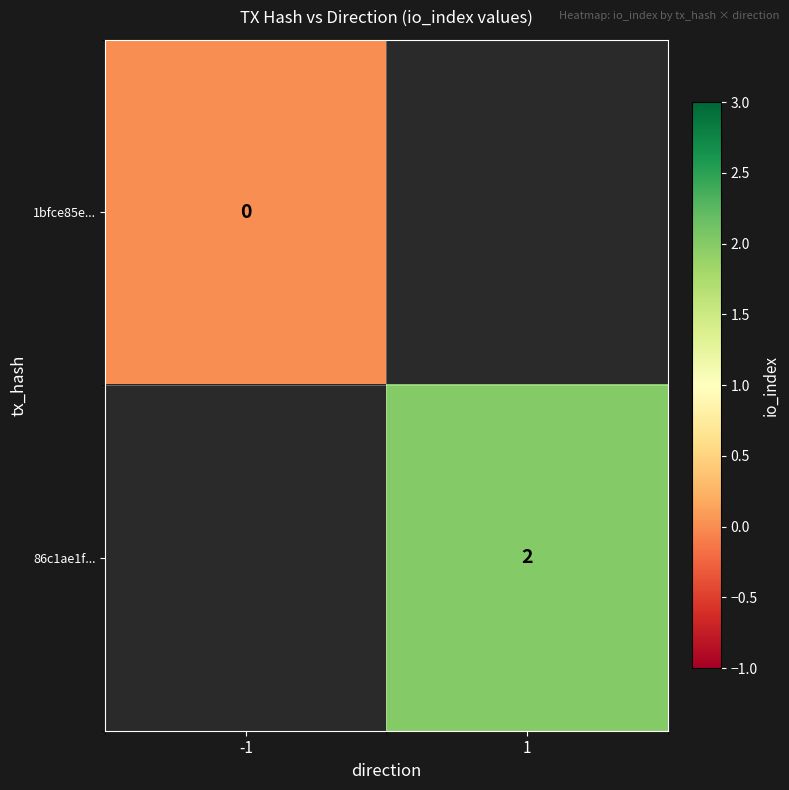

True or false: 86c1ae1f... has a value of 2 at 1.

True